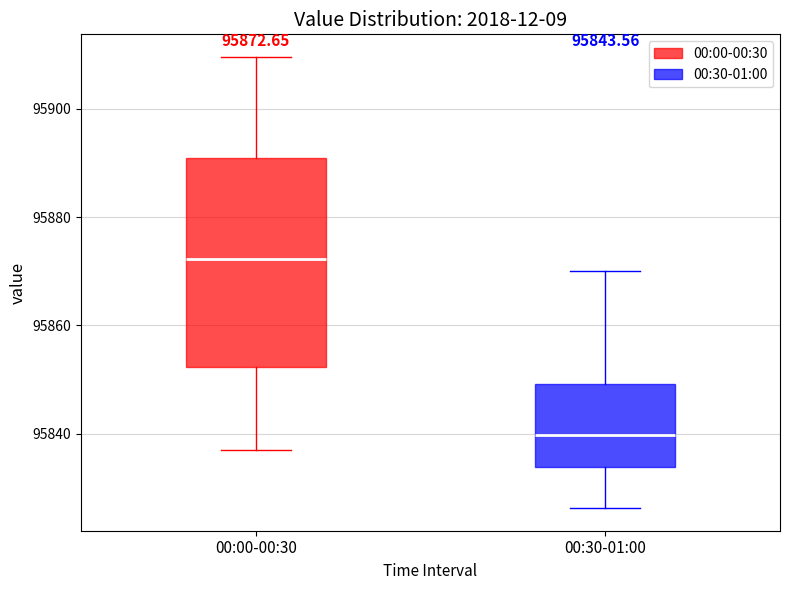

Comparing the boxes themselves (not the whiskers), which one is the tallest?

00:00-00:30